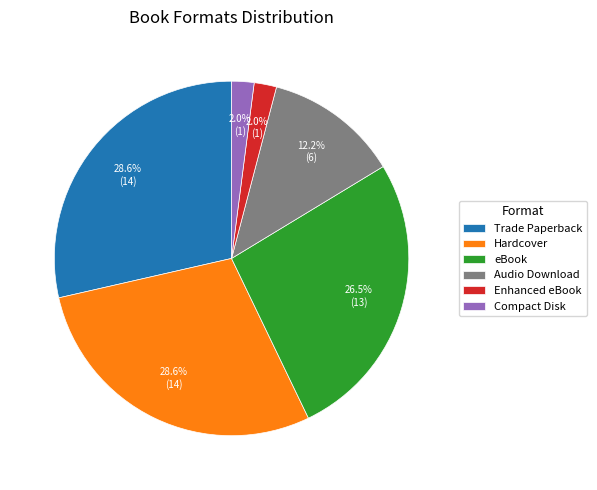

How many segments does this pie chart have?

6